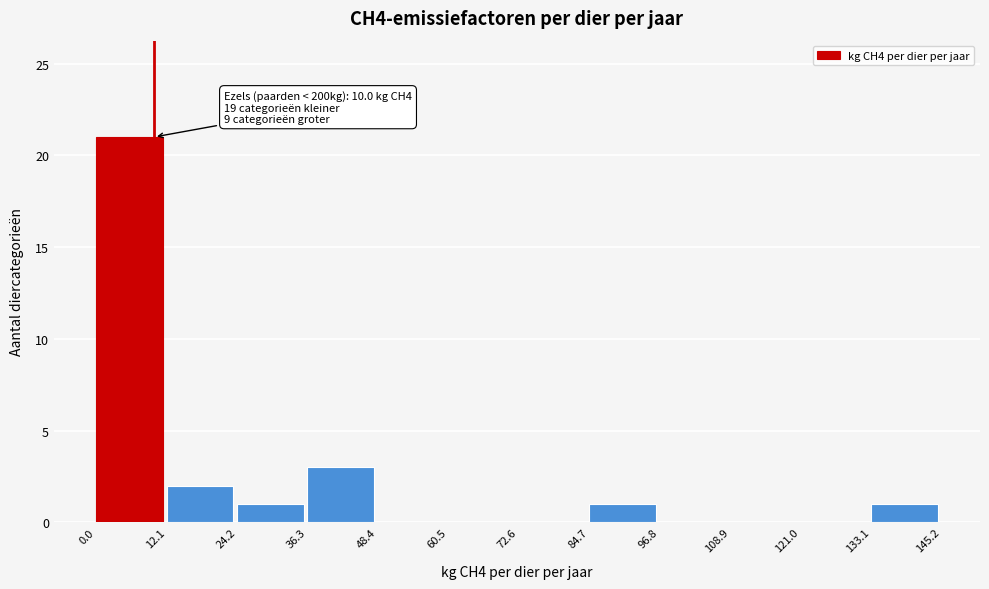

Which range on the x-axis has the tallest bar?

0.0 to 12.1